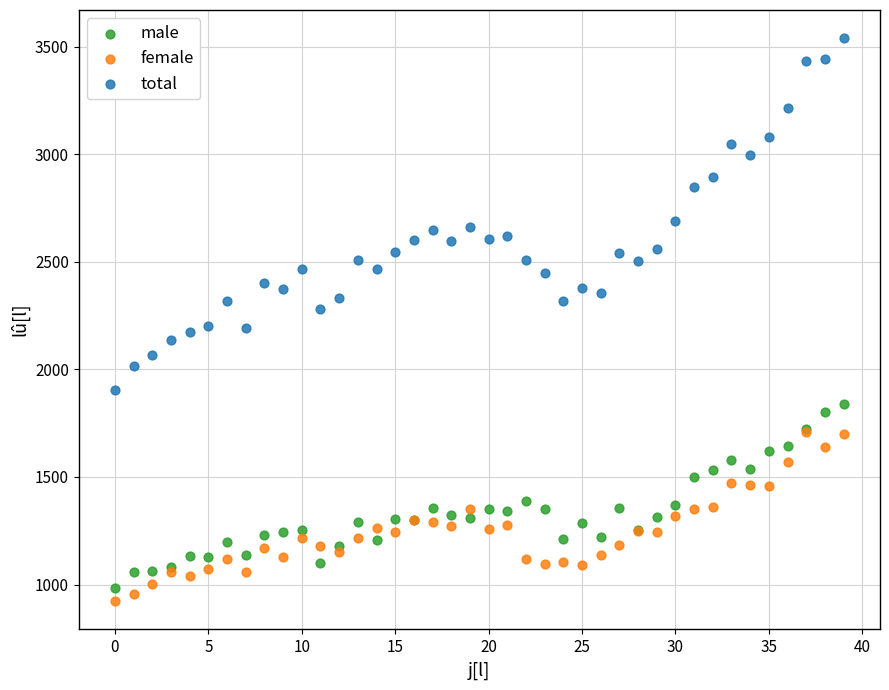

Which series reaches the minimum Y coordinate?

female